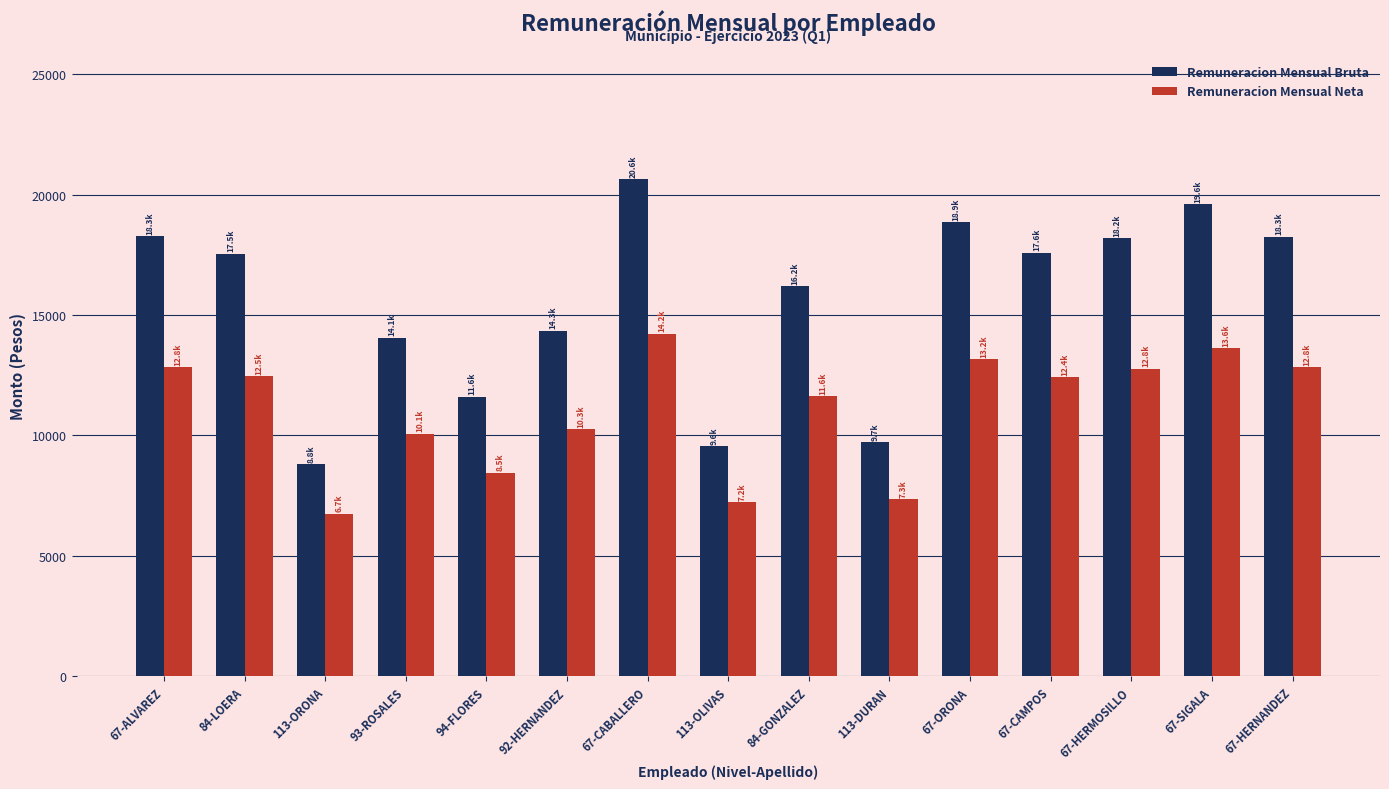

The value of Remuneracion Mensual Neta at 67-SIGALA is 13615.1. True or false?

True